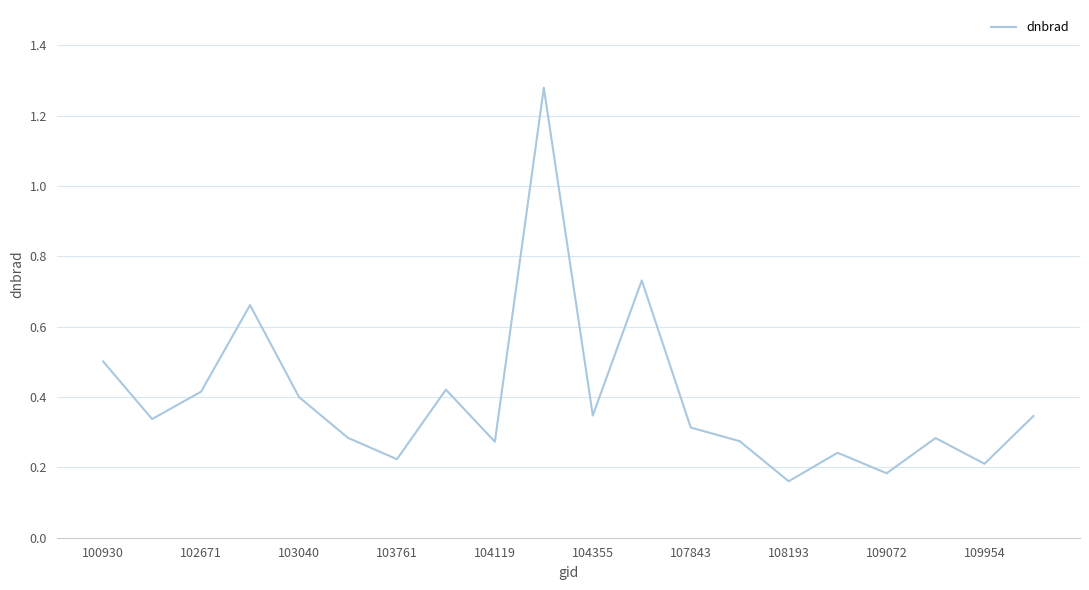

What is the difference between the second highest and minimum values?

0.6